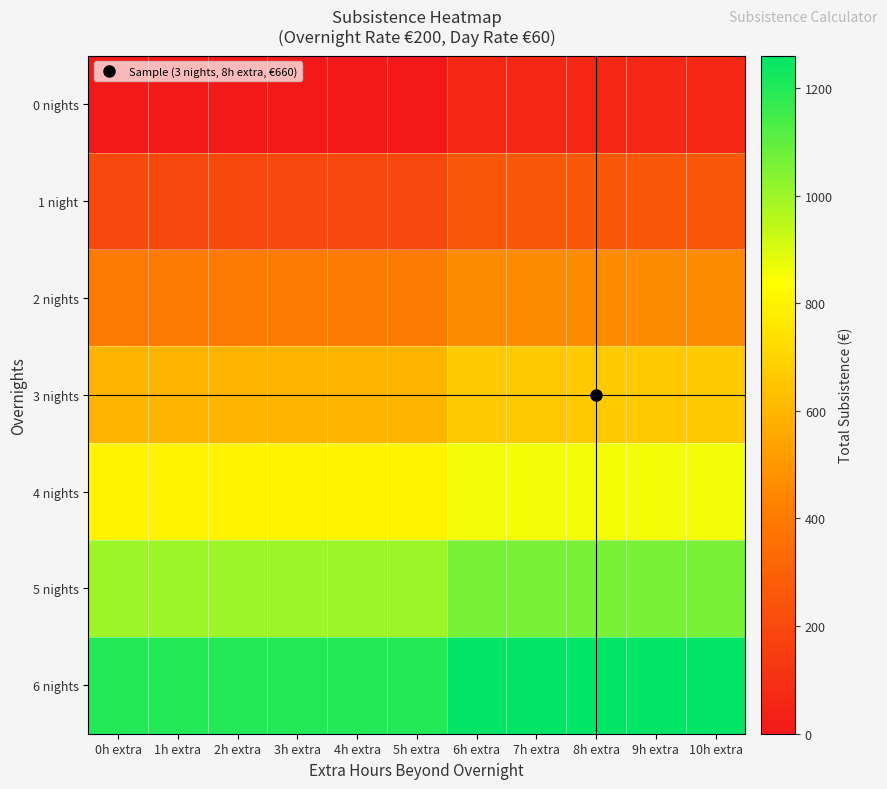

Reading right to left, list all the values displayed in this chart.

0 nights: 10h extra=60	9h extra=60	8h extra=60	7h extra=60	6h extra=60	5h extra=0	4h extra=0	3h extra=0	2h extra=0	1h extra=0	0h extra=0
1 night: 10h extra=260	9h extra=260	8h extra=260	7h extra=260	6h extra=260	5h extra=200	4h extra=200	3h extra=200	2h extra=200	1h extra=200	0h extra=200
2 nights: 10h extra=460	9h extra=460	8h extra=460	7h extra=460	6h extra=460	5h extra=400	4h extra=400	3h extra=400	2h extra=400	1h extra=400	0h extra=400
3 nights: 10h extra=660	9h extra=660	8h extra=660	7h extra=660	6h extra=660	5h extra=600	4h extra=600	3h extra=600	2h extra=600	1h extra=600	0h extra=600
4 nights: 10h extra=860	9h extra=860	8h extra=860	7h extra=860	6h extra=860	5h extra=800	4h extra=800	3h extra=800	2h extra=800	1h extra=800	0h extra=800
5 nights: 10h extra=1060	9h extra=1060	8h extra=1060	7h extra=1060	6h extra=1060	5h extra=1000	4h extra=1000	3h extra=1000	2h extra=1000	1h extra=1000	0h extra=1000
6 nights: 10h extra=1260	9h extra=1260	8h extra=1260	7h extra=1260	6h extra=1260	5h extra=1200	4h extra=1200	3h extra=1200	2h extra=1200	1h extra=1200	0h extra=1200